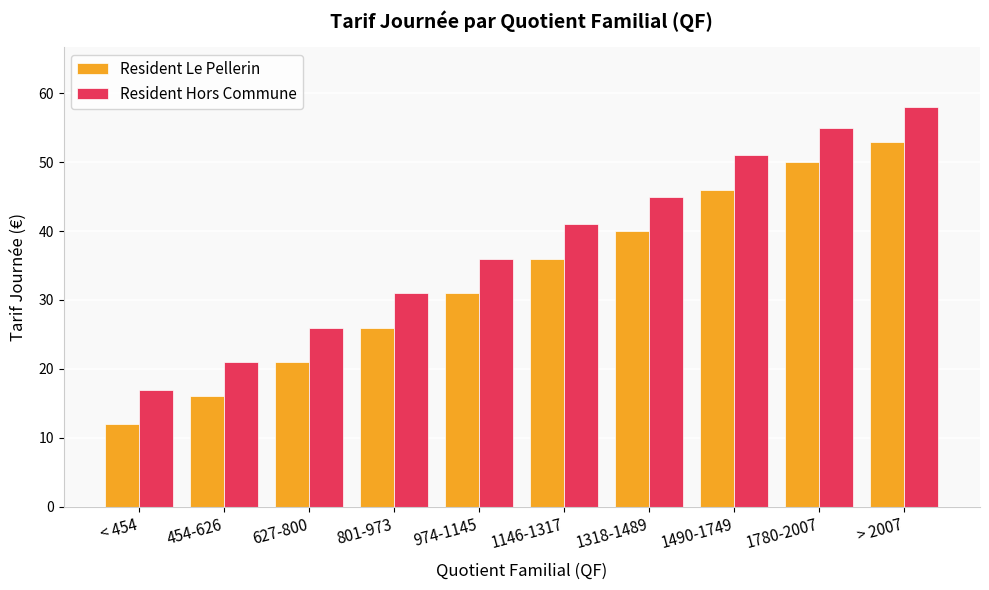

What is the smallest value displayed?

12